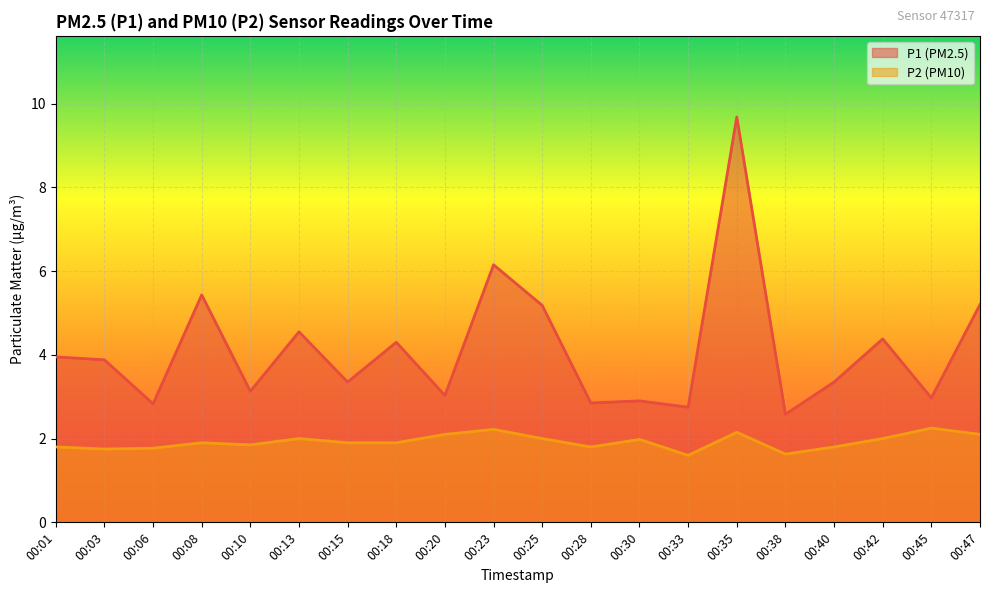

Rank the series by their maximum value, from lowest to highest.

P2 (PM10), P1 (PM2.5)